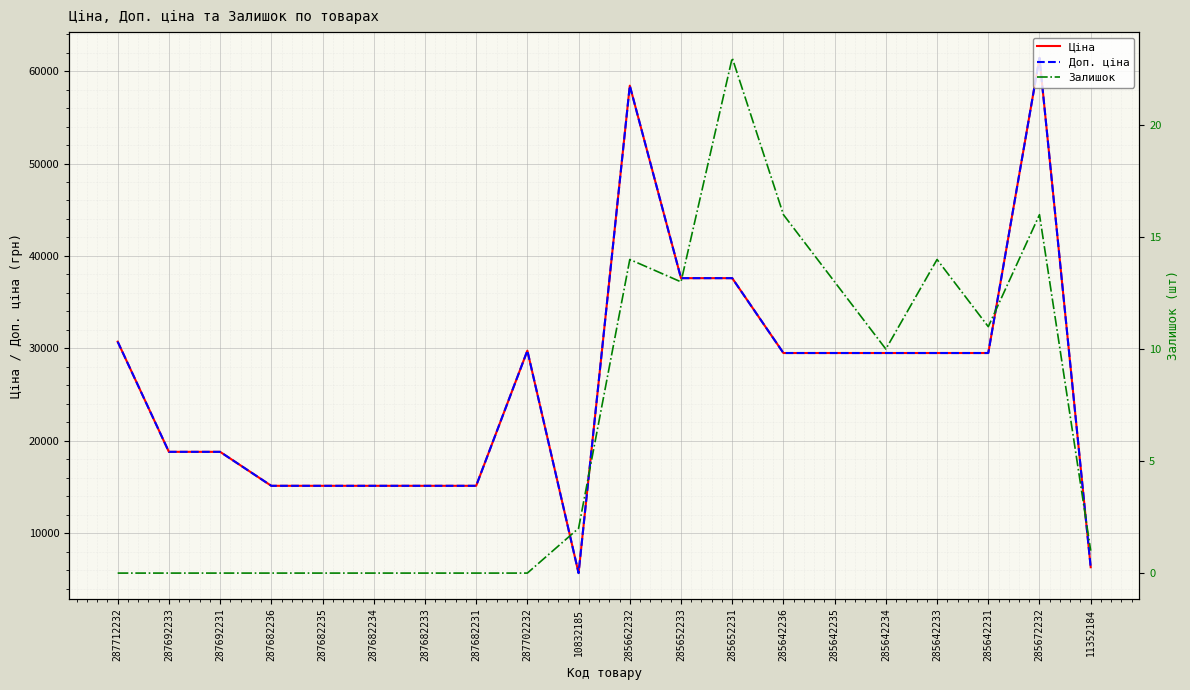

At which category does the chart reach its peak across all series?

285672232